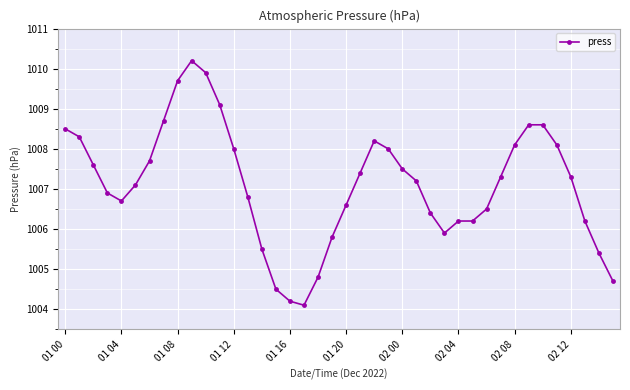

What is the smallest value displayed?

1004.1